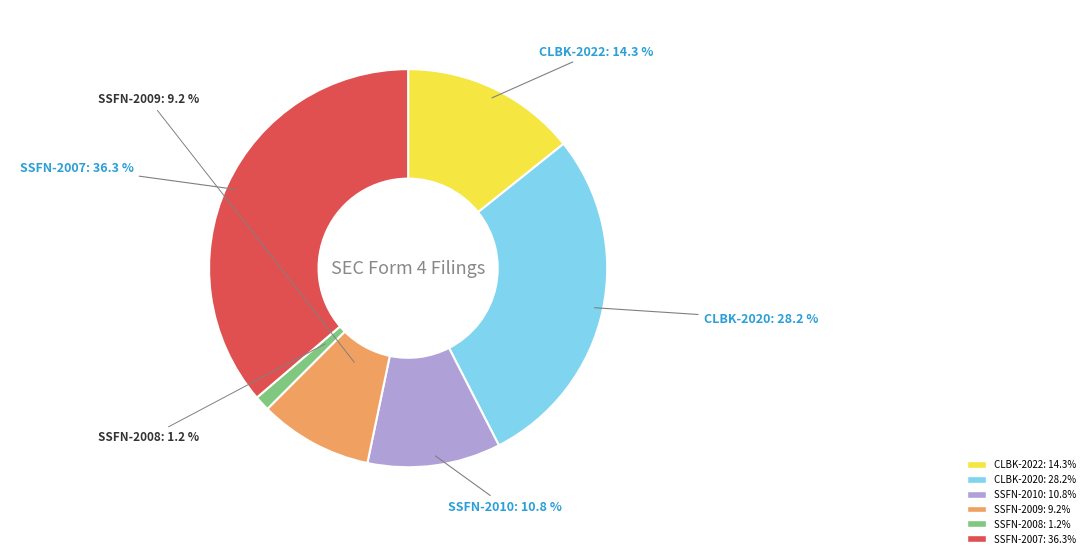

Is there a majority slice in this chart?

No